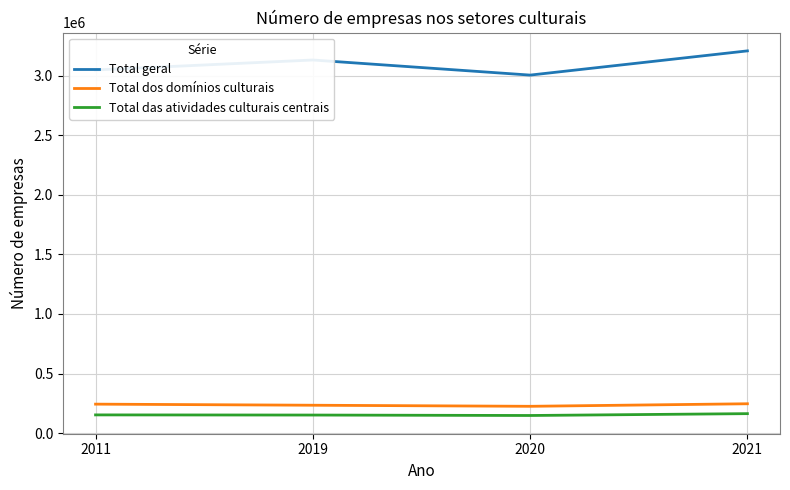

Is the value of Total geral at 2020 greater than the value of Total das atividades culturais centrais at 2020?

Yes